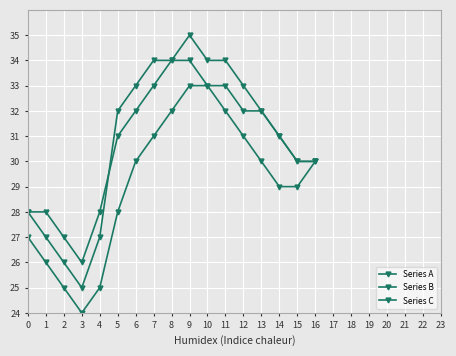

What is the value of the Series A point at the 14th from the left?

32